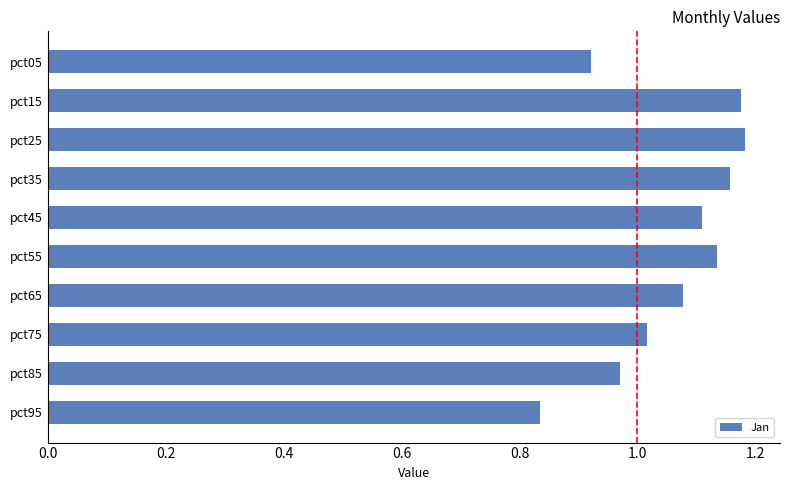

Are the bars grouped side by side (vs. stacked)?

No